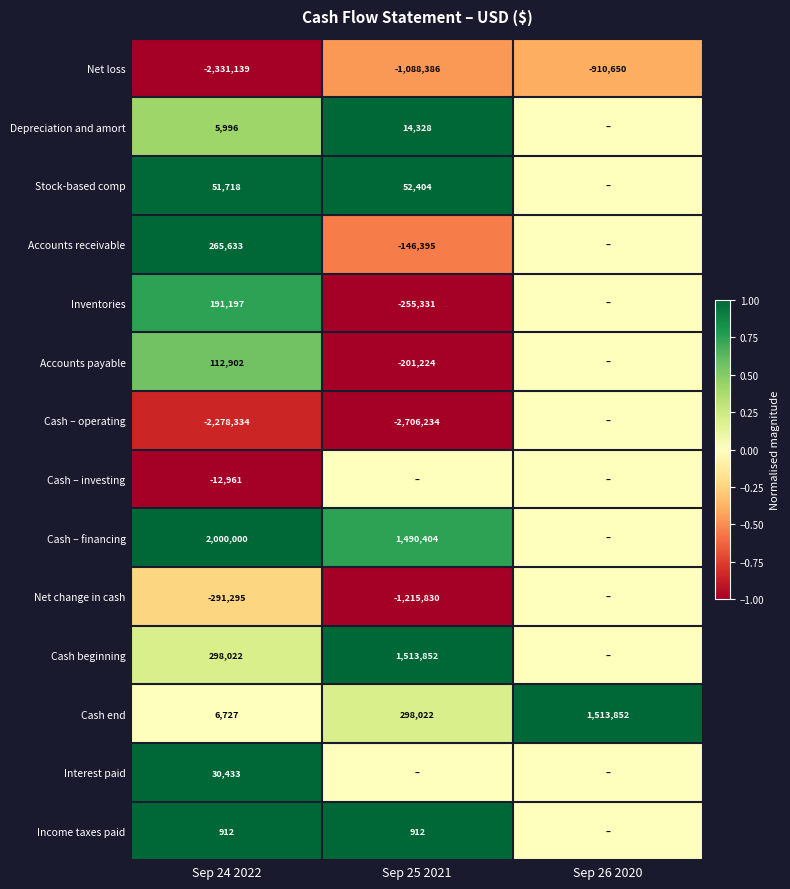

The value of Accounts payable at Sep 24 2022 is 112902. True or false?

True